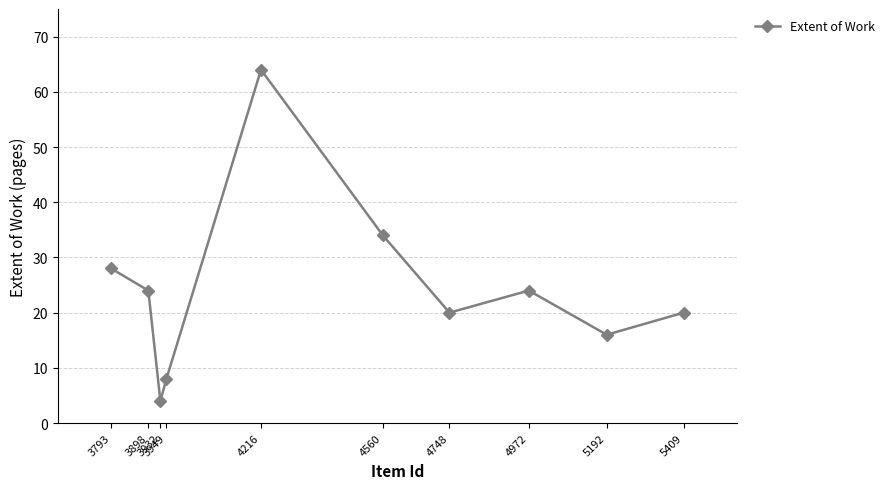

At which category does the data reach its first local peak?

4216